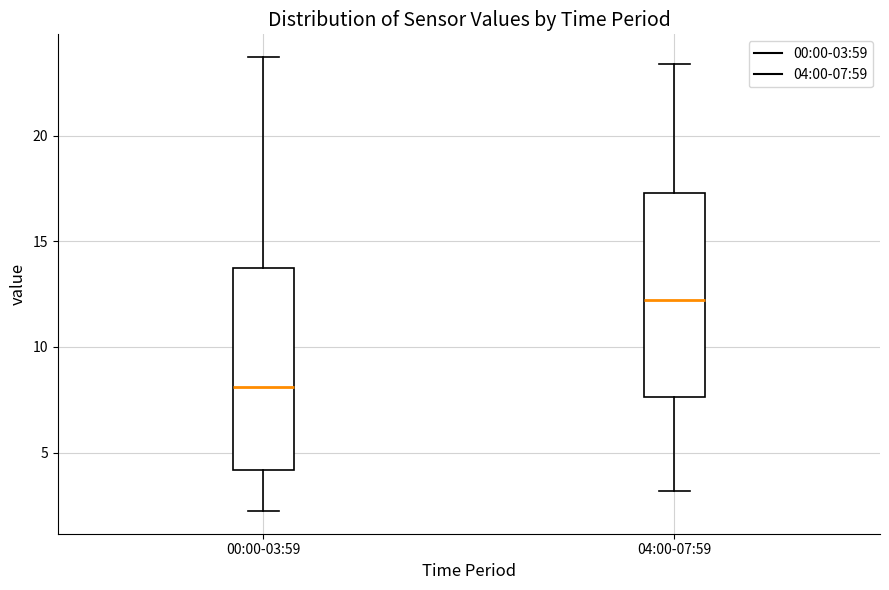

Reading left to right, transcribe this box plot: for each box, give where its median line is, the range the box spans, and where its two whiskers end, as read against the y-axis. The values are not printed on the chart, so give them approximately, as read against the axis.

00:00-03:59: median 8.0, box 4.0 to 13.5, whiskers 2.0 to 23.5
04:00-07:59: median 12.0, box 7.5 to 17.5, whiskers 3.0 to 23.5